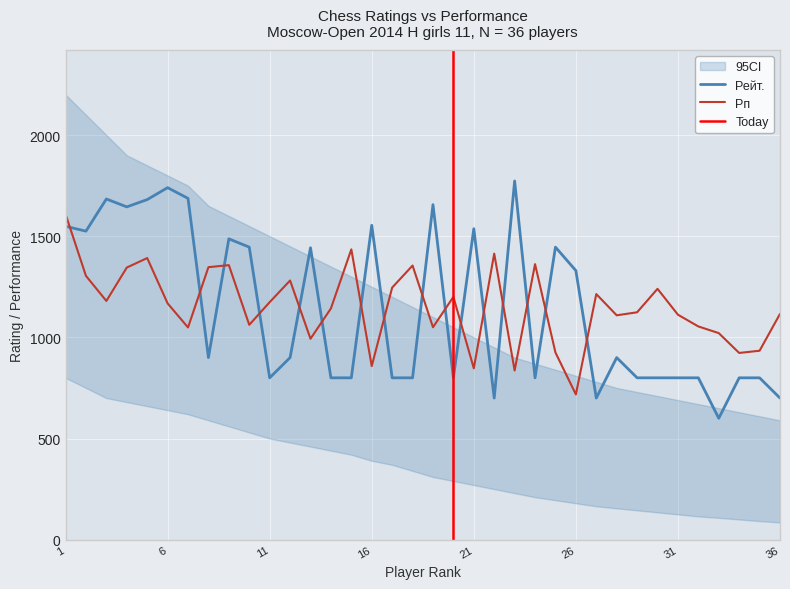

Does the chart display data point markers on the line(s)?

No